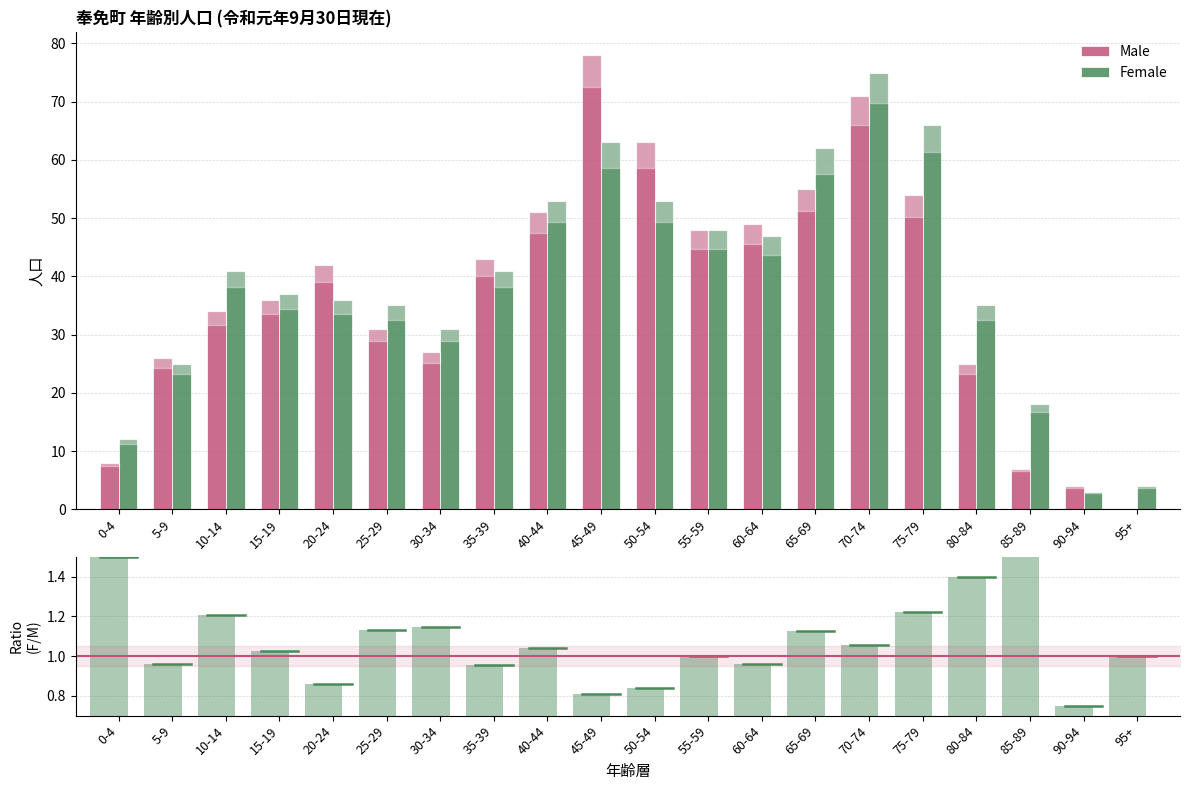

Which category has the highest value in the Female/Male ratio series?

85-89